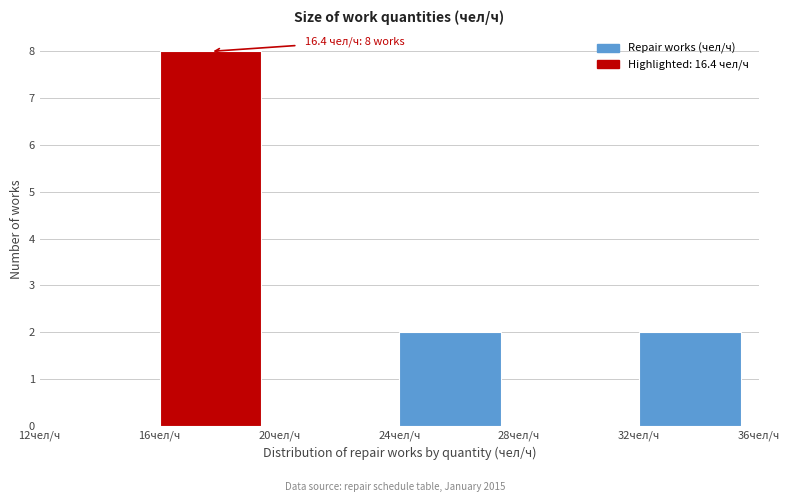

Over which range of the x-axis is the bar tallest?

16 to 20